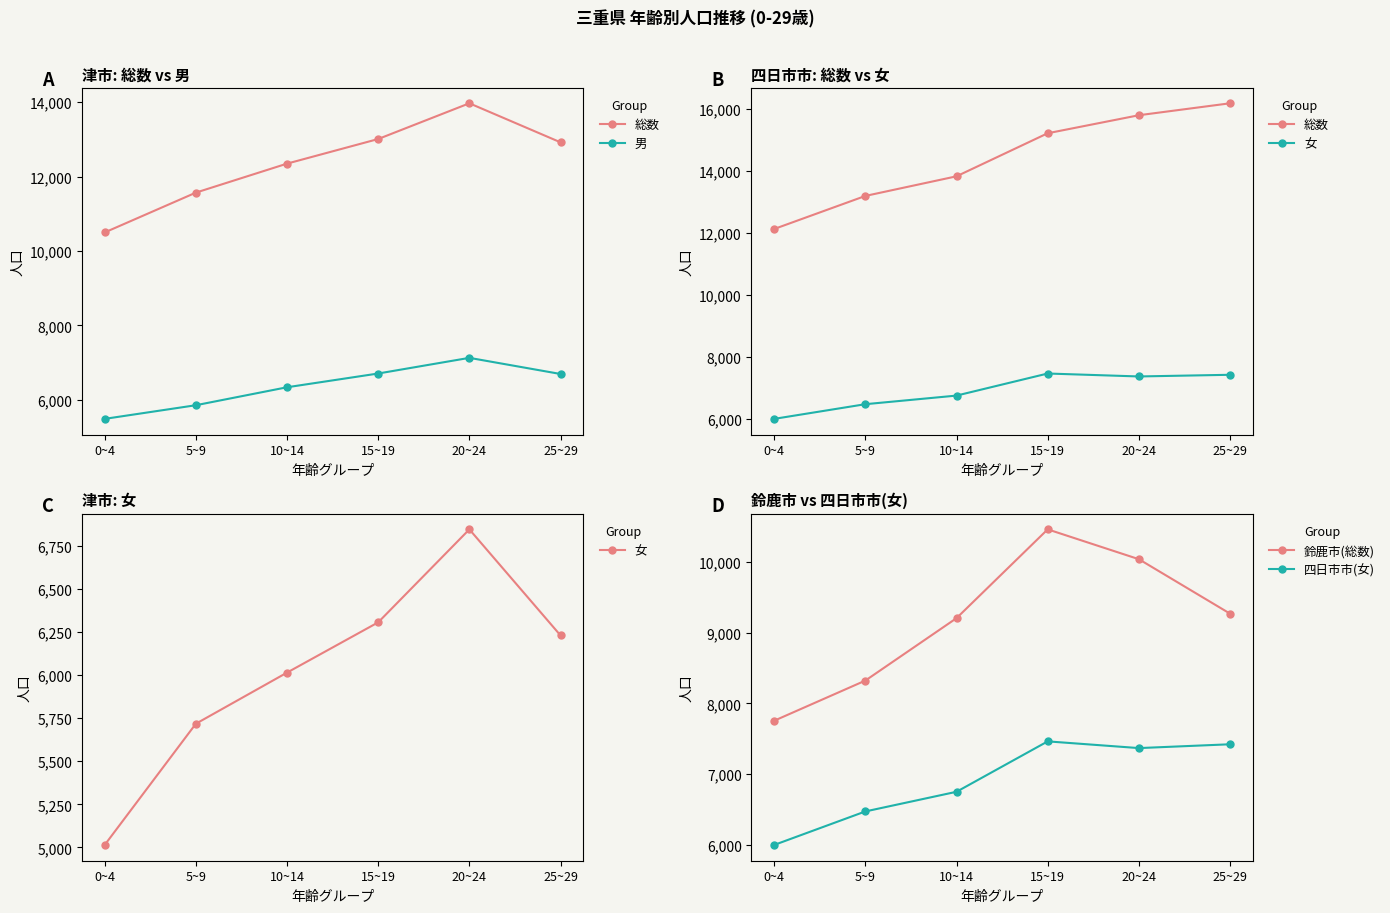

Count the number of categories in the chart.

6